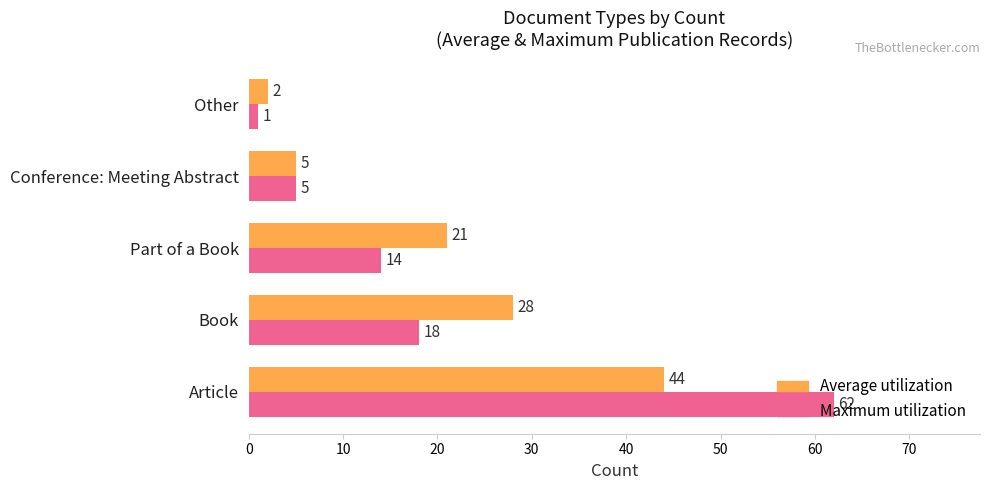

What are all the series names shown in the legend?

Average utilization, Maximum utilization